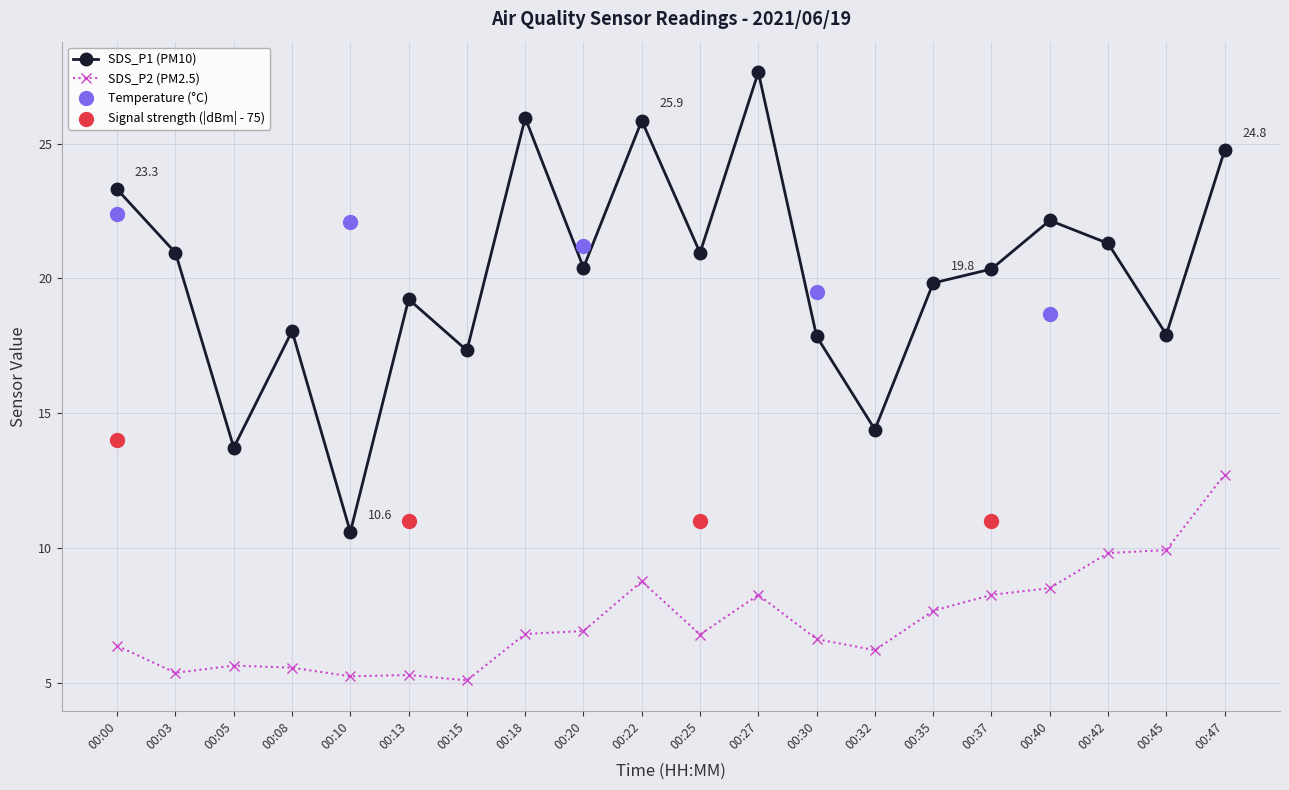

Which series has the largest total across all categories?

SDS_P1